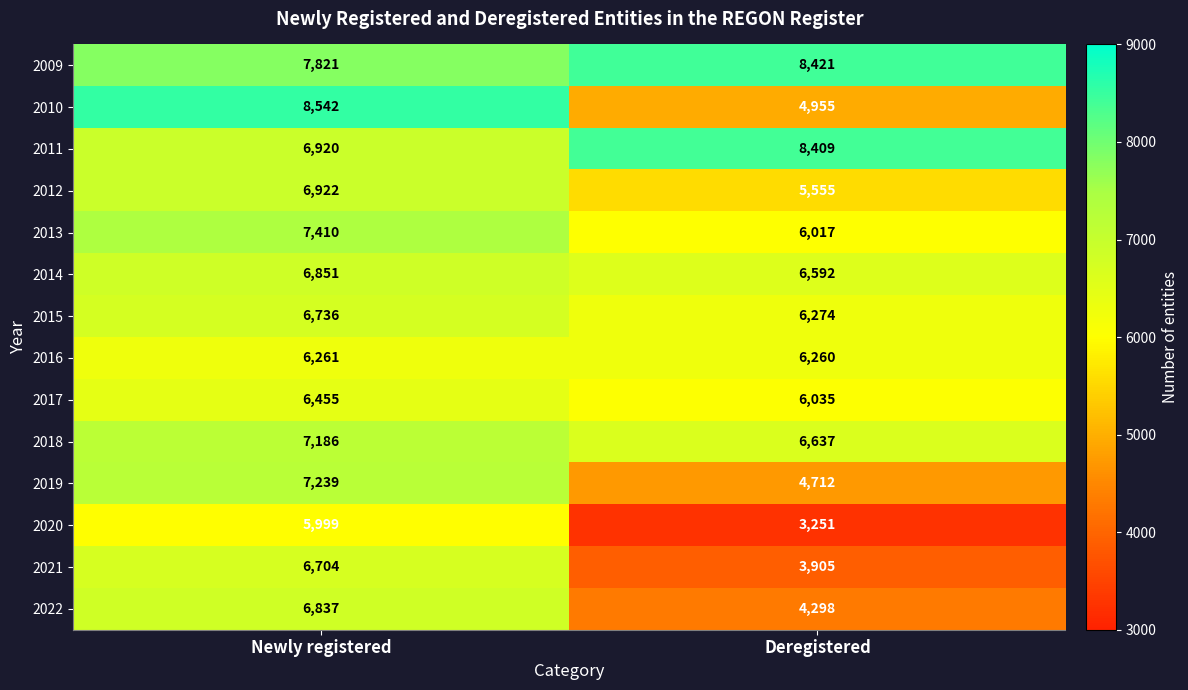

Reading left to right, what are all the values shown in this chart?

2009: 7821	8421
2010: 8542	4955
2011: 6920	8409
2012: 6922	5555
2013: 7410	6017
2014: 6851	6592
2015: 6736	6274
2016: 6261	6260
2017: 6455	6035
2018: 7186	6637
2019: 7239	4712
2020: 5999	3251
2021: 6704	3905
2022: 6837	4298